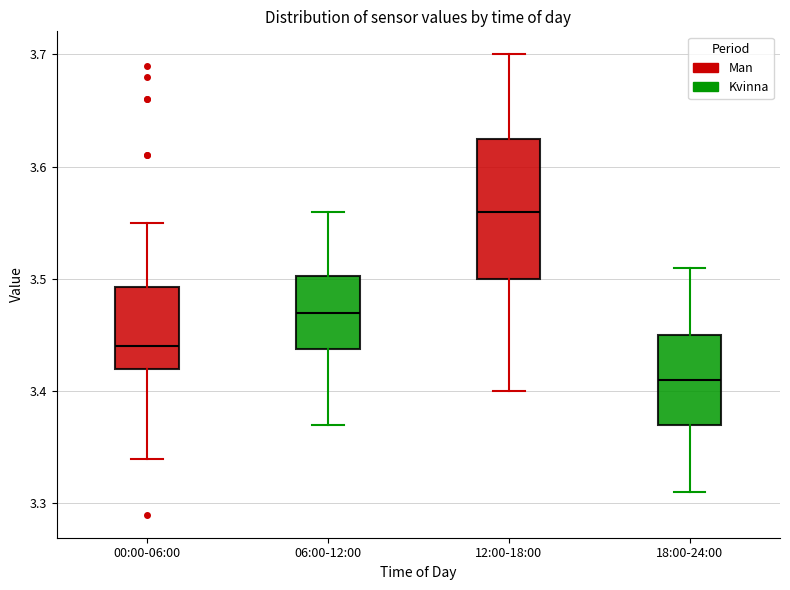

Which box is the tallest, from its lower edge to its upper edge?

12:00-18:00